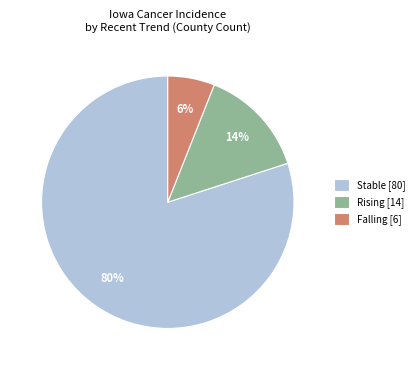

The Rising [14] slice represents 14% of the pie. True or false?

True